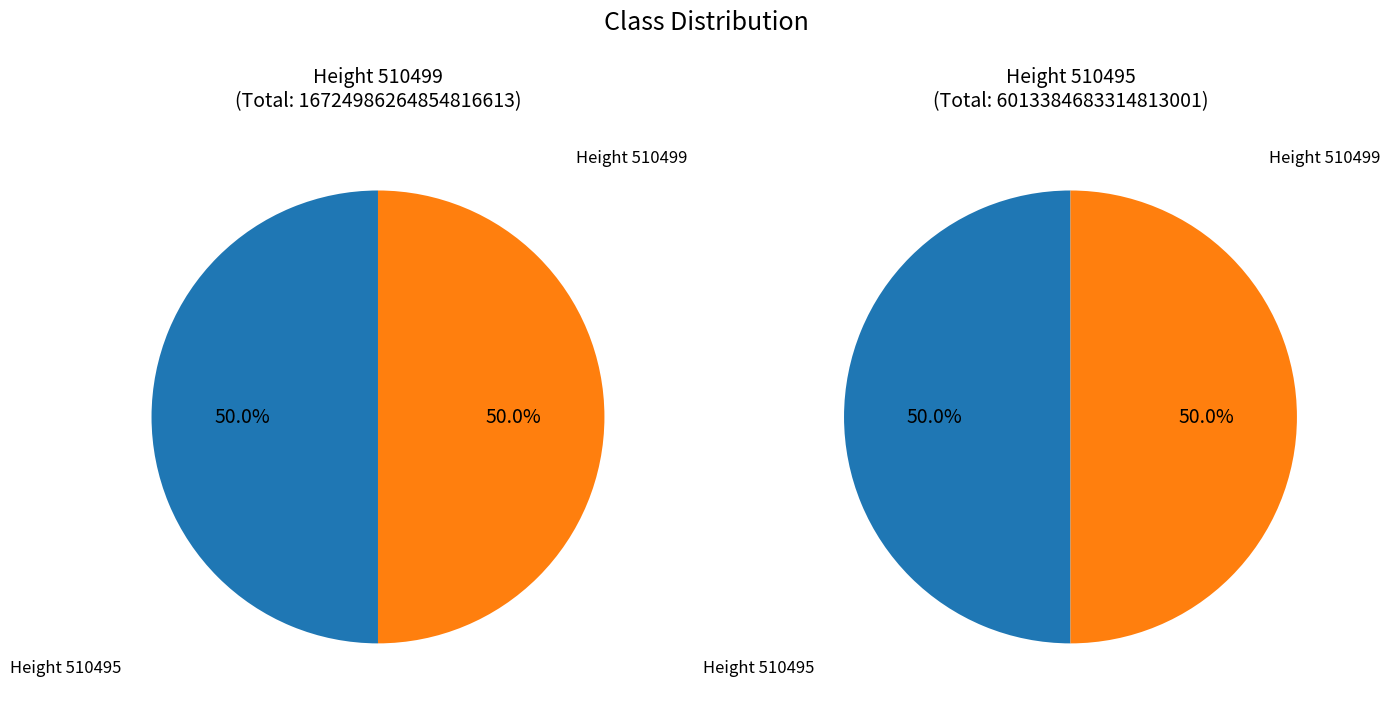

To the nearest percent, what is the average slice percentage?

50%